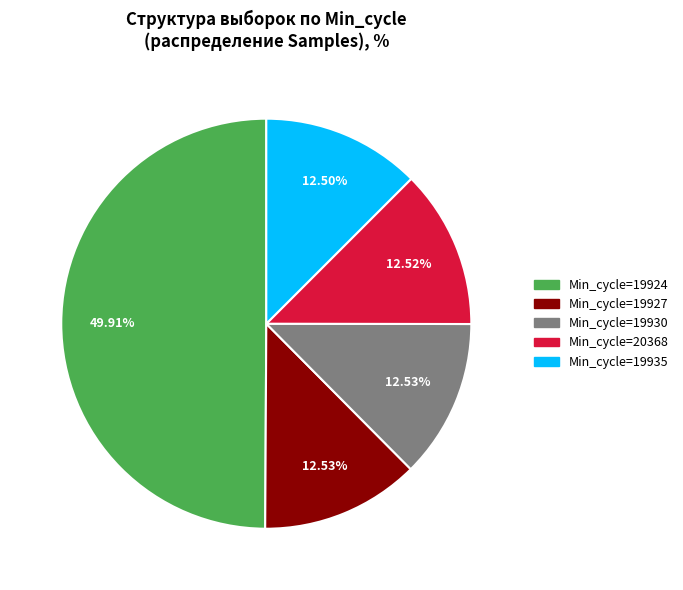

How many segments does this pie chart have?

5